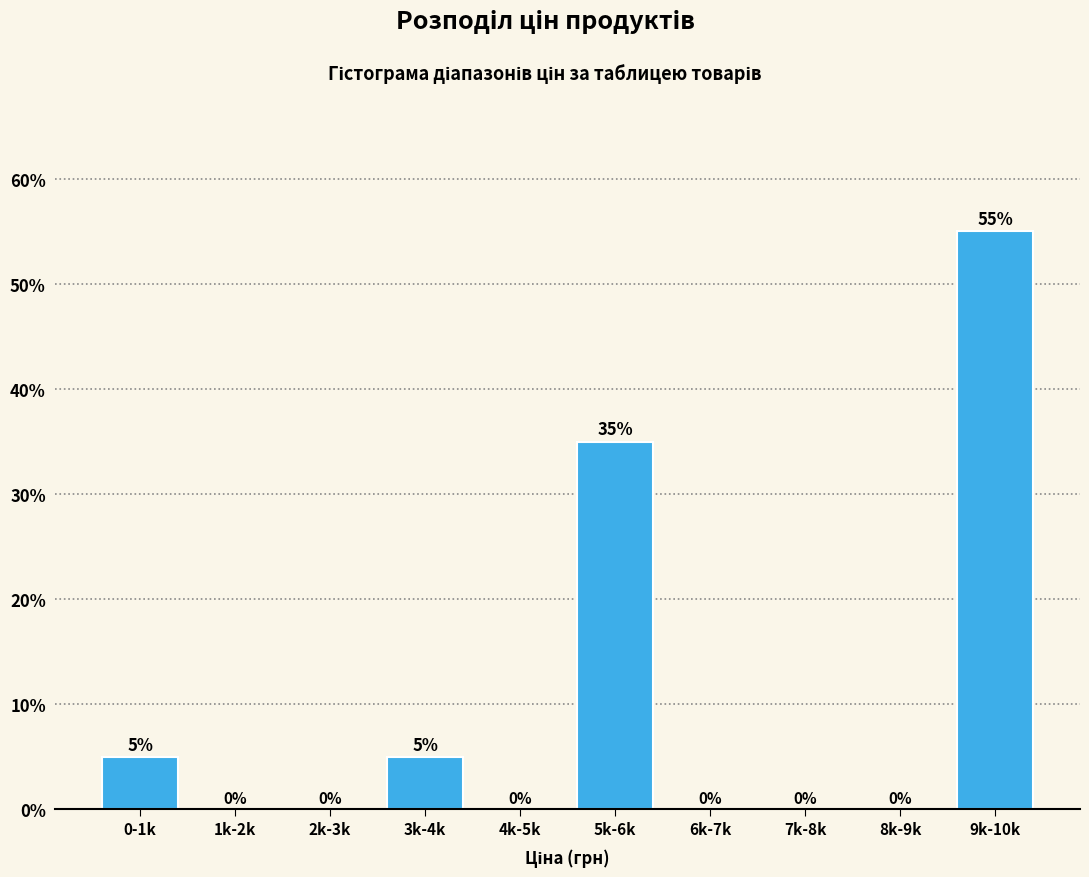

Reading left to right, extract all data points from this chart.

0-1k=5.0	1k-2k=0.0	2k-3k=0.0	3k-4k=5.0	4k-5k=0.0	5k-6k=35.0	6k-7k=0.0	7k-8k=0.0	8k-9k=0.0	9k-10k=55.0